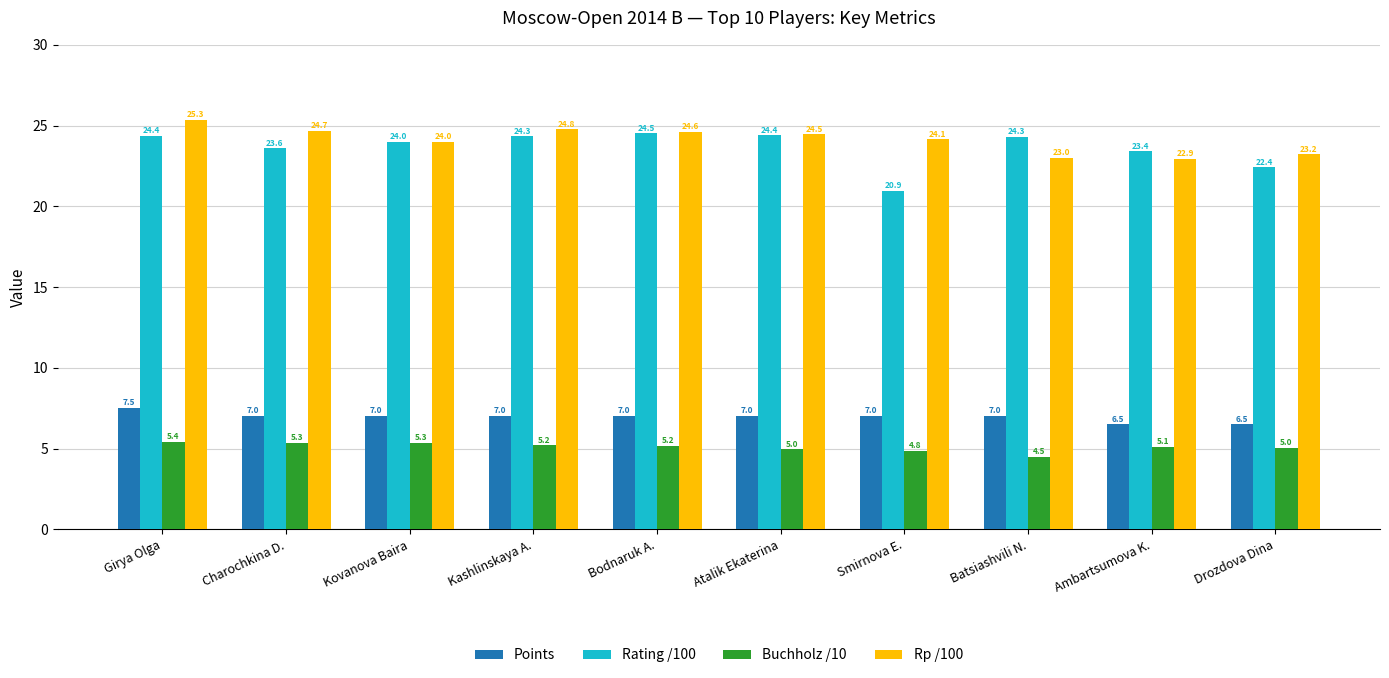

What are all the series names shown in the legend?

Points, Rating /100, Buchholz /10, Rp /100